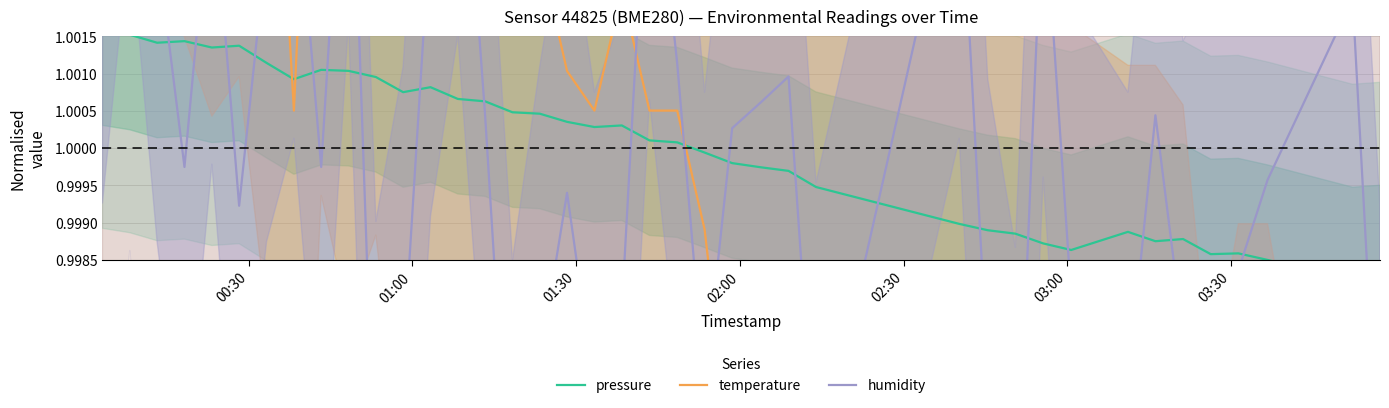

How many lines are shown in the chart?

3